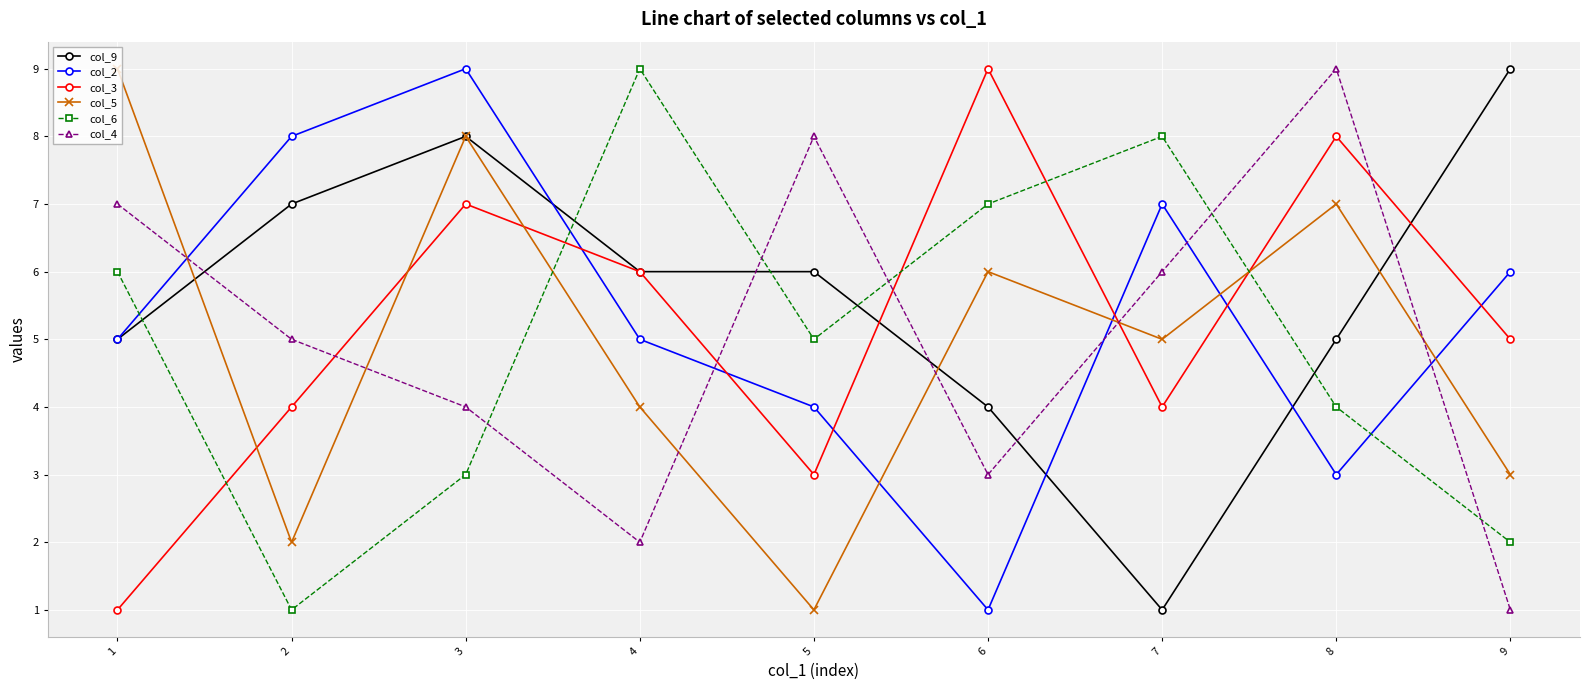

What is the difference between the col_4 values at 9 and 6?

2